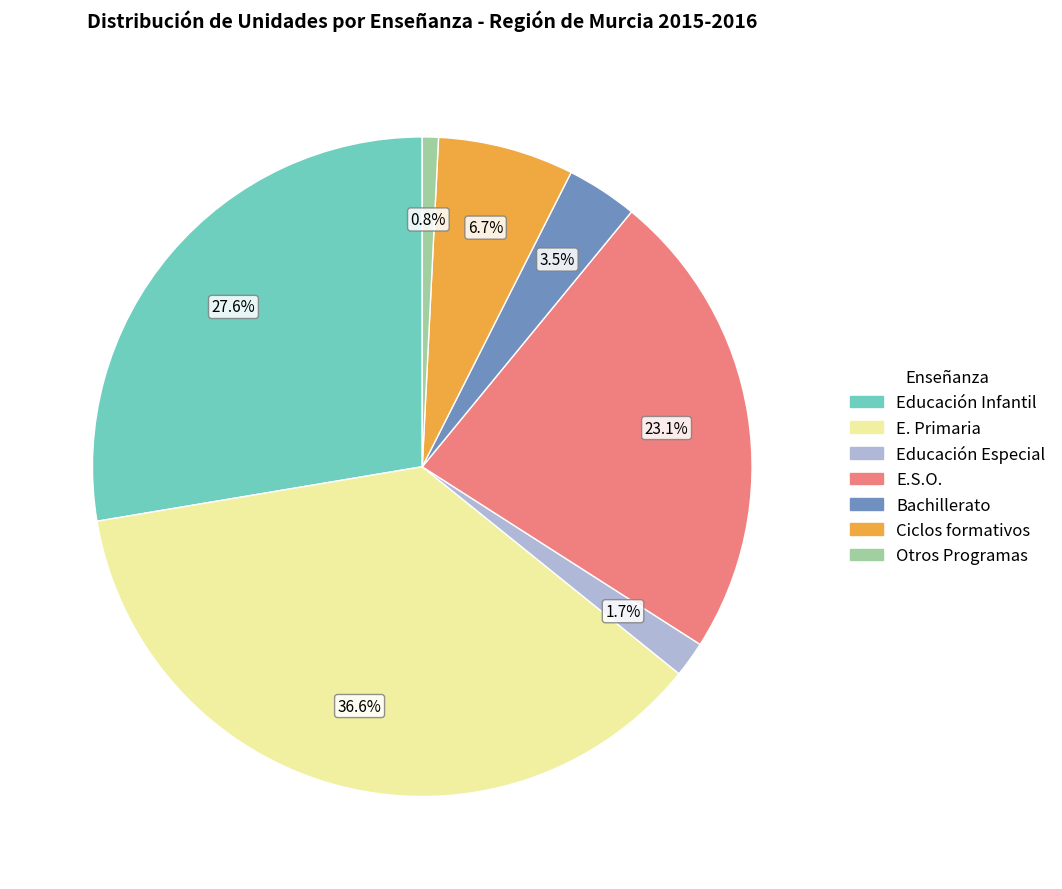

What percentage is the Educación Especial slice, to the nearest percent?

2%